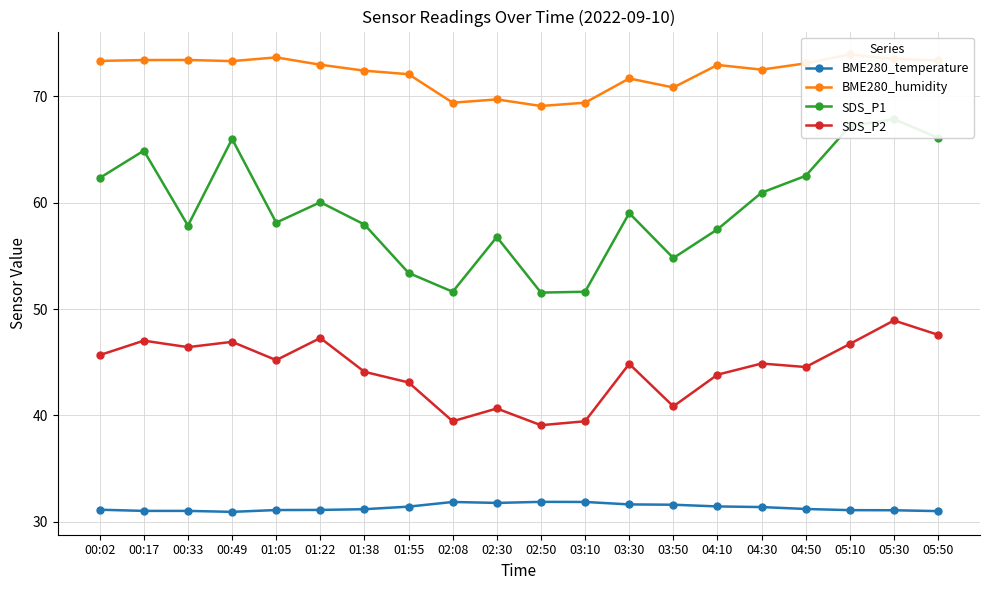

What is the label of the 12th point from the left?

03:10